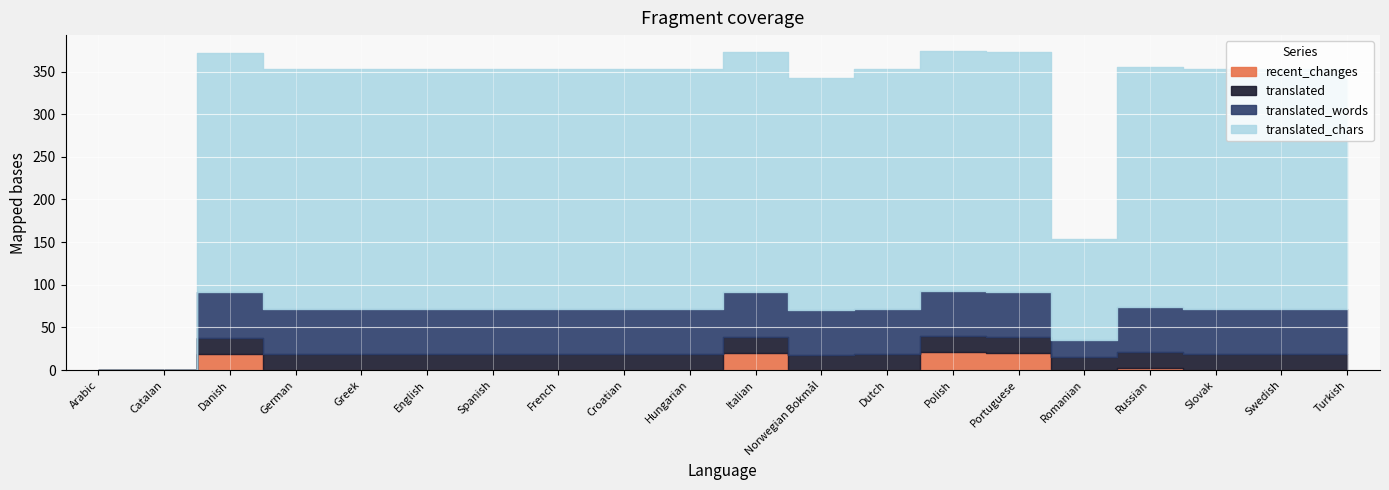

True or false: recent_changes has more than 2 interior local peaks.

True